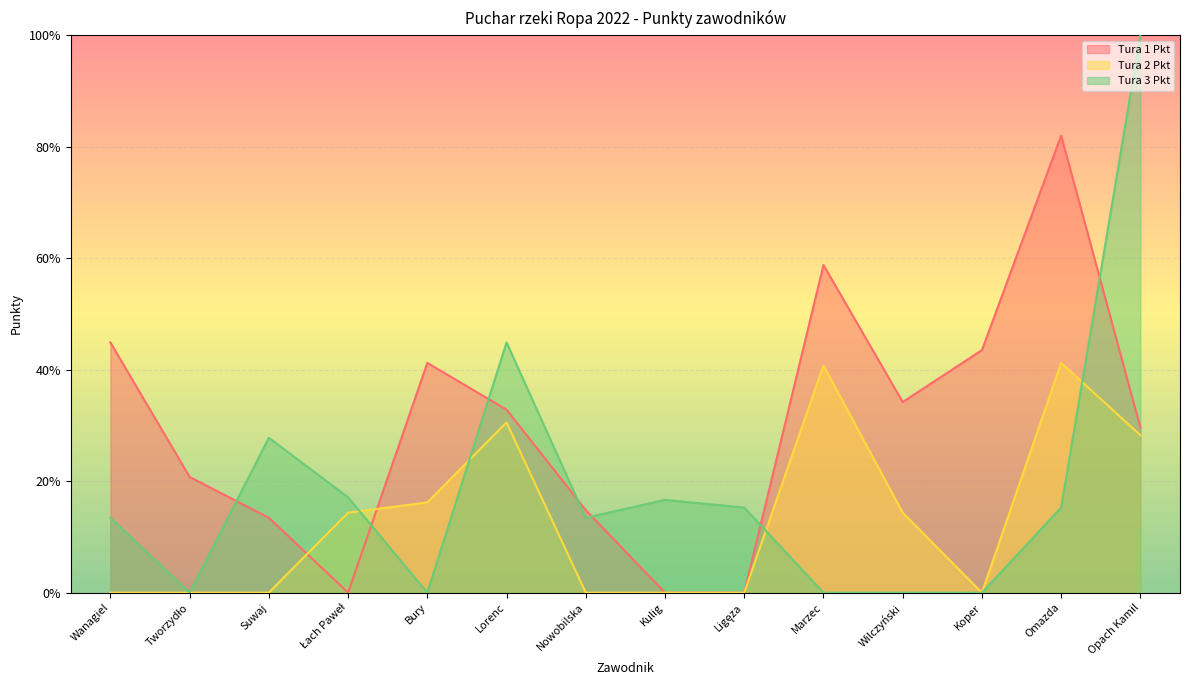

At which category does Tura 2 Pkt reach its first local valley?

Koper